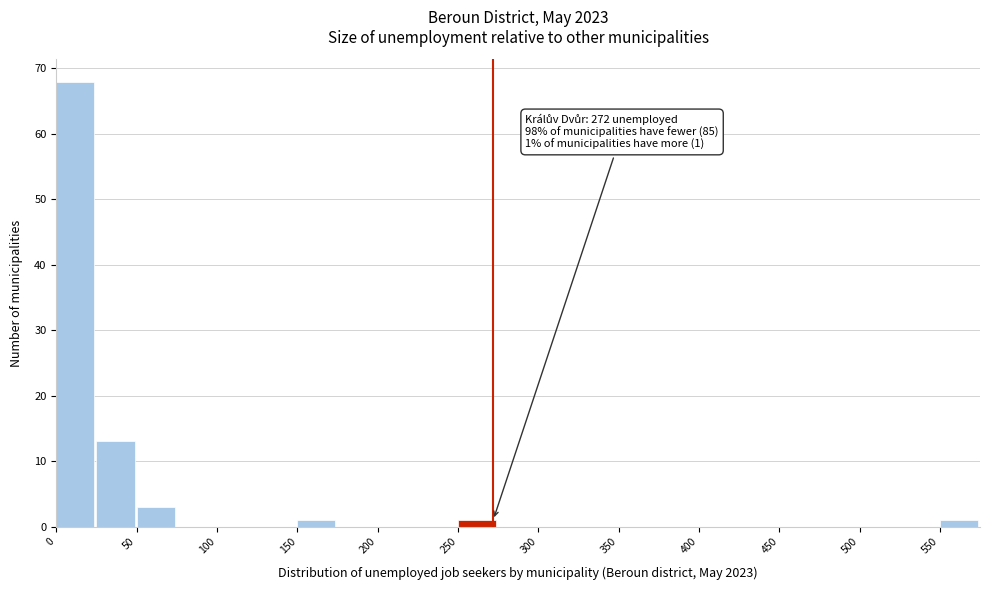

Which range on the x-axis has the tallest bar?

0 to 25